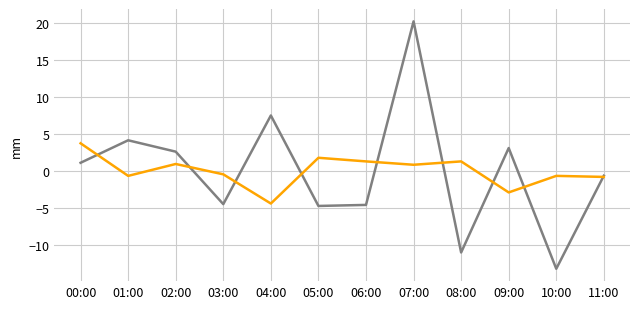

What position from the left is 00:00?

1